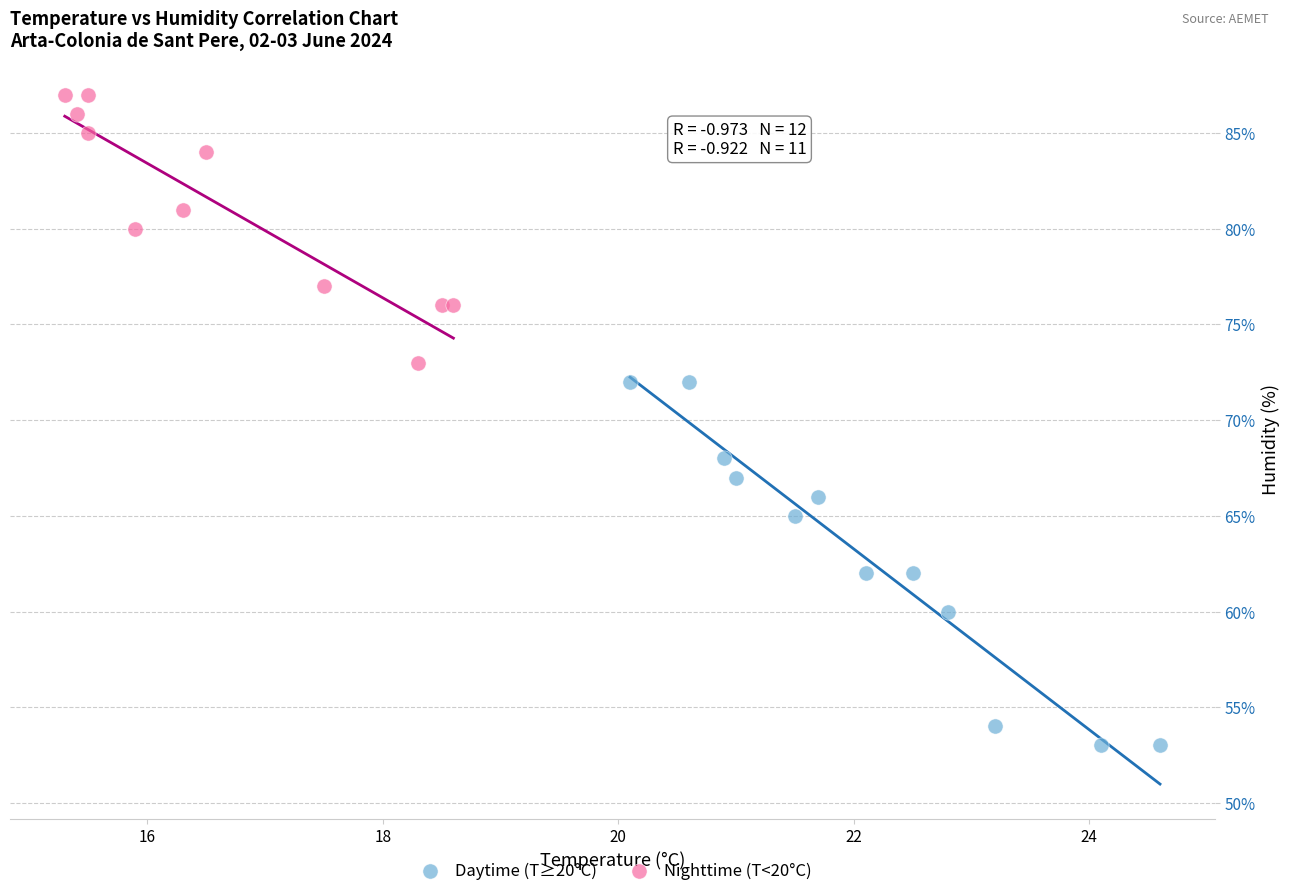

Which series reaches the maximum Y coordinate?

Nighttime (T<20°C)